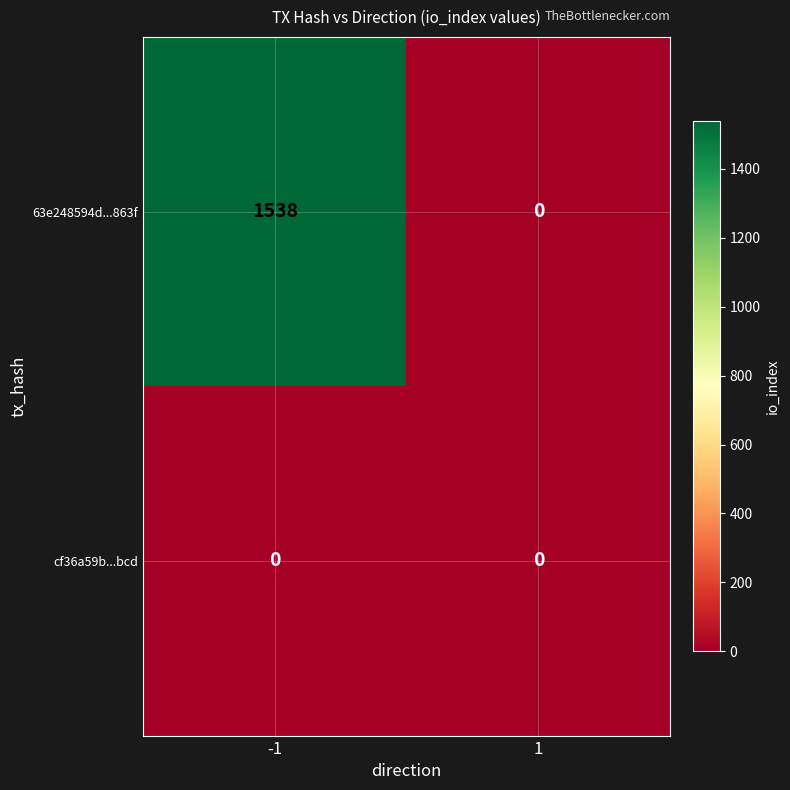

Which series has the largest total across all categories?

63e248594d...863f